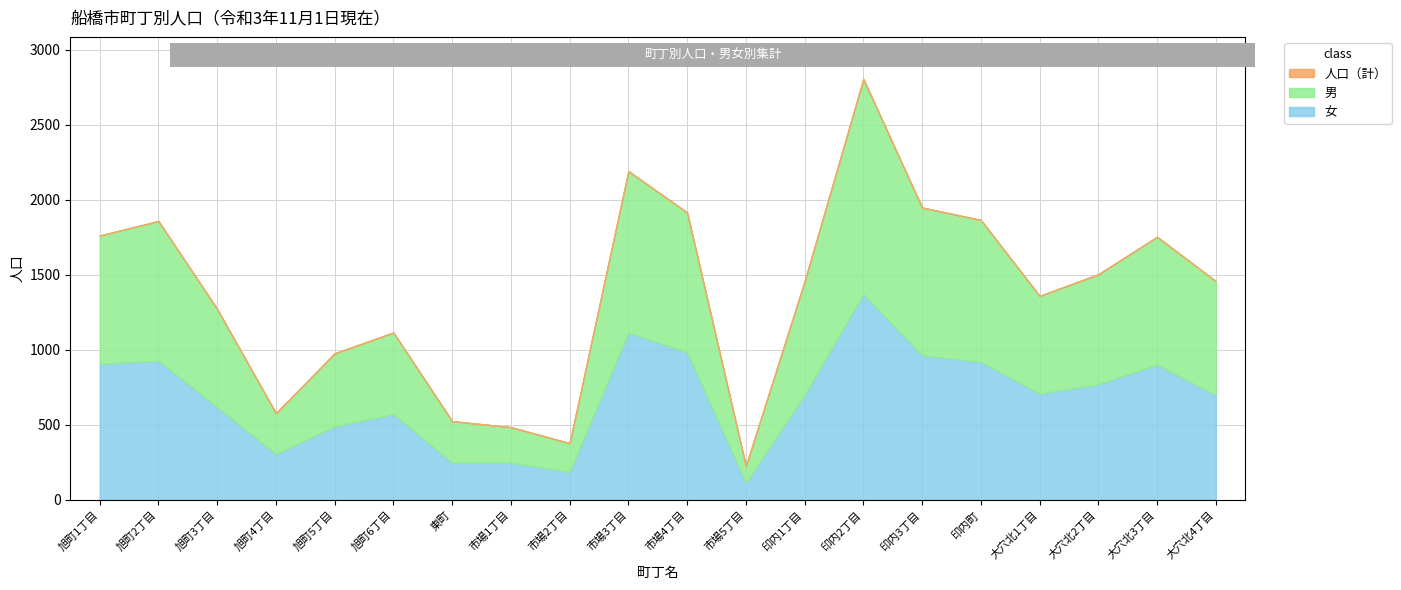

At which category is the sum across all series the highest?

印内2丁目